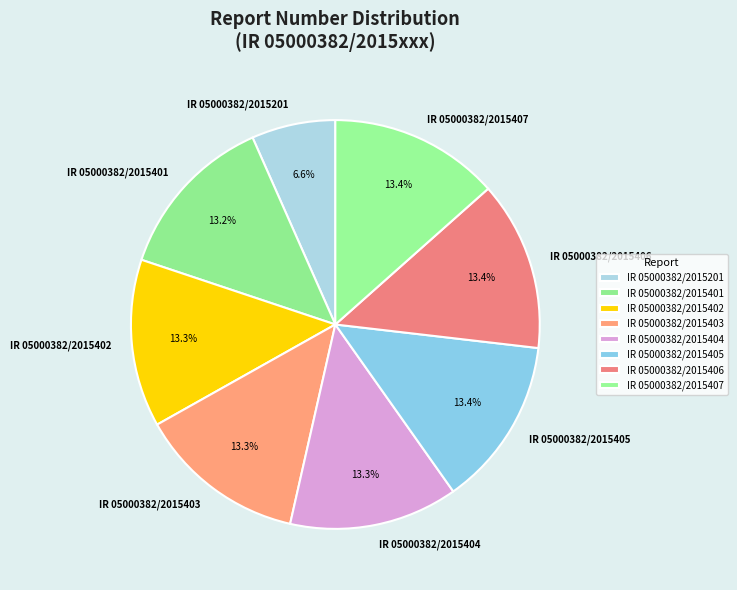

To the nearest percent, what is the difference between the largest and smallest slice percentages?

7%